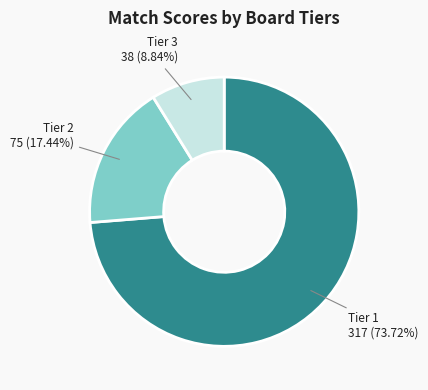

Does any single category account for the majority?

Yes